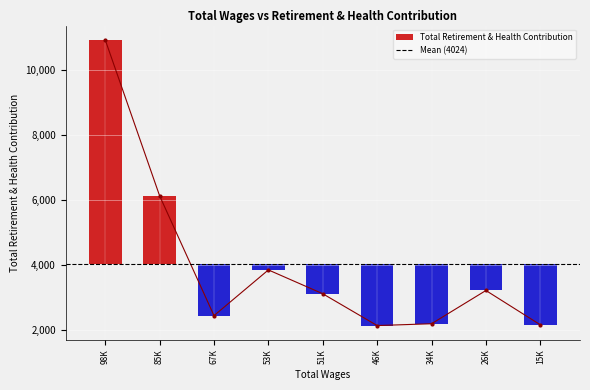

What is the difference between the maximum and minimum values?

8801